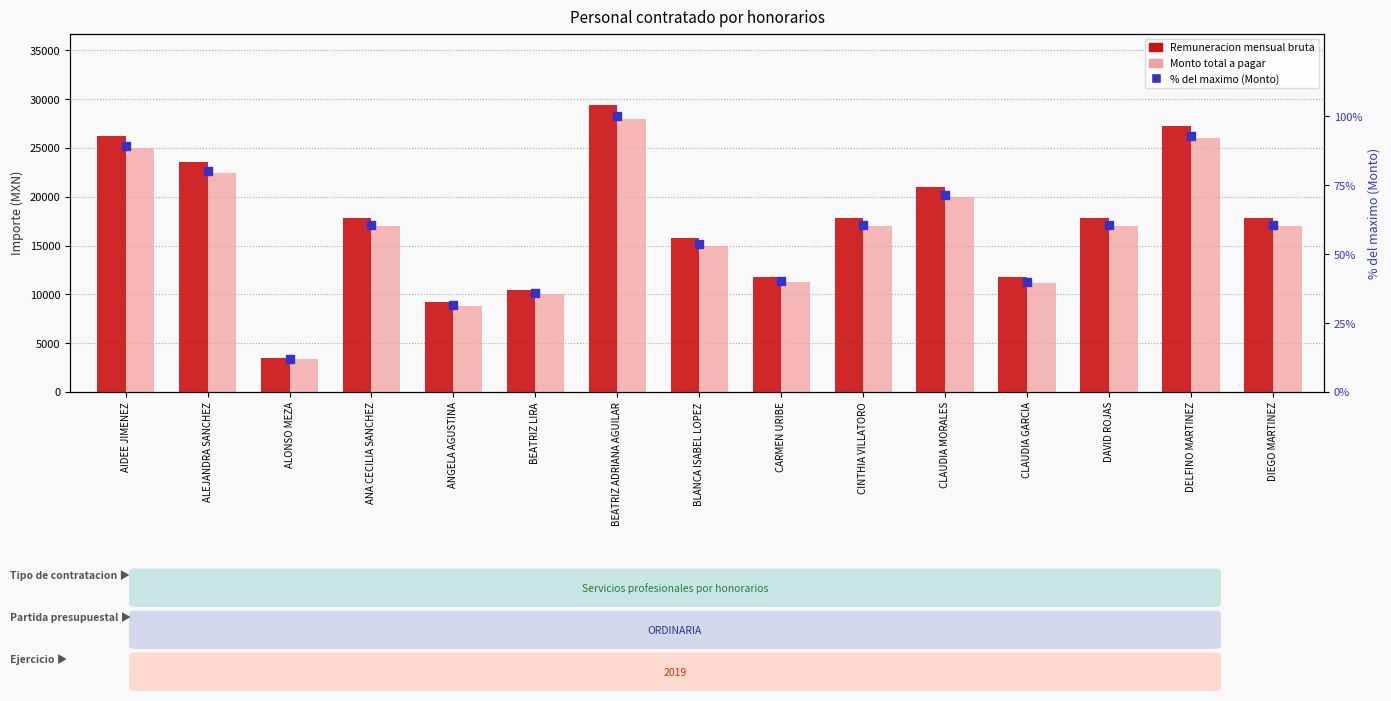

What are all the series names shown in the legend?

Remuneracion mensual bruta, Monto total a pagar, % del maximo (Monto)